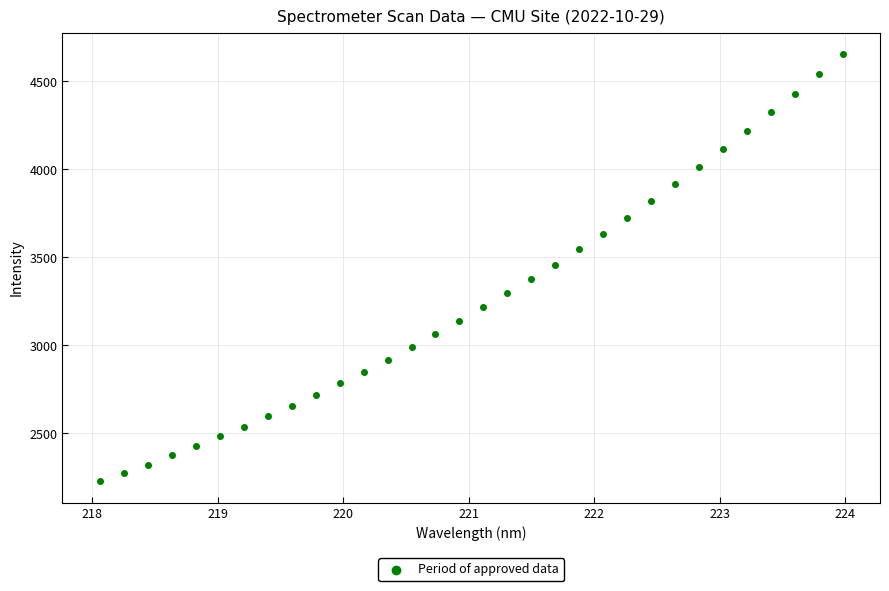

What is the range of X values (max minus min)?

5.9